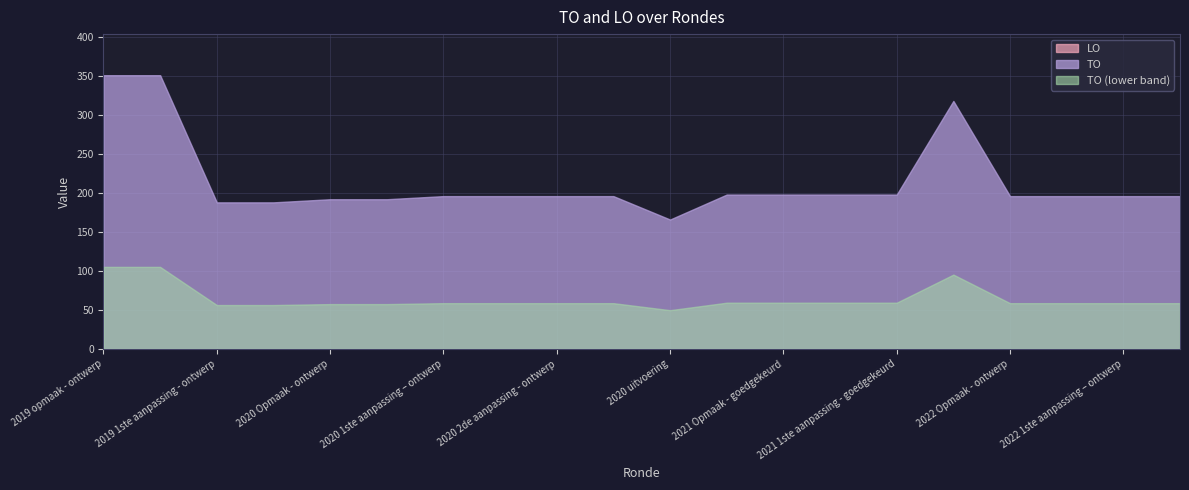

Which series has the largest total across all categories?

TO